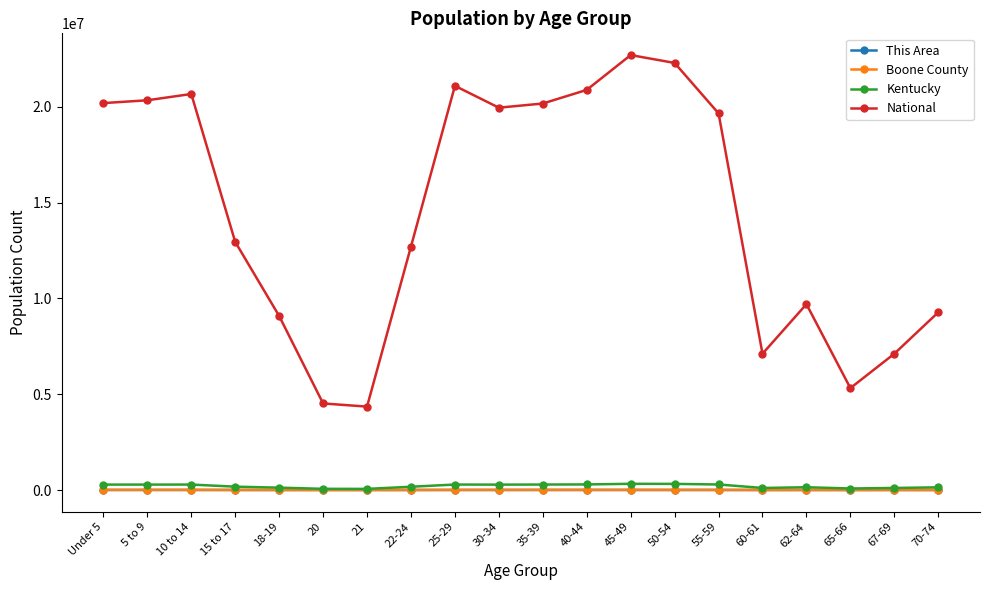

What value does the Boone County series have at 70-74?

2788